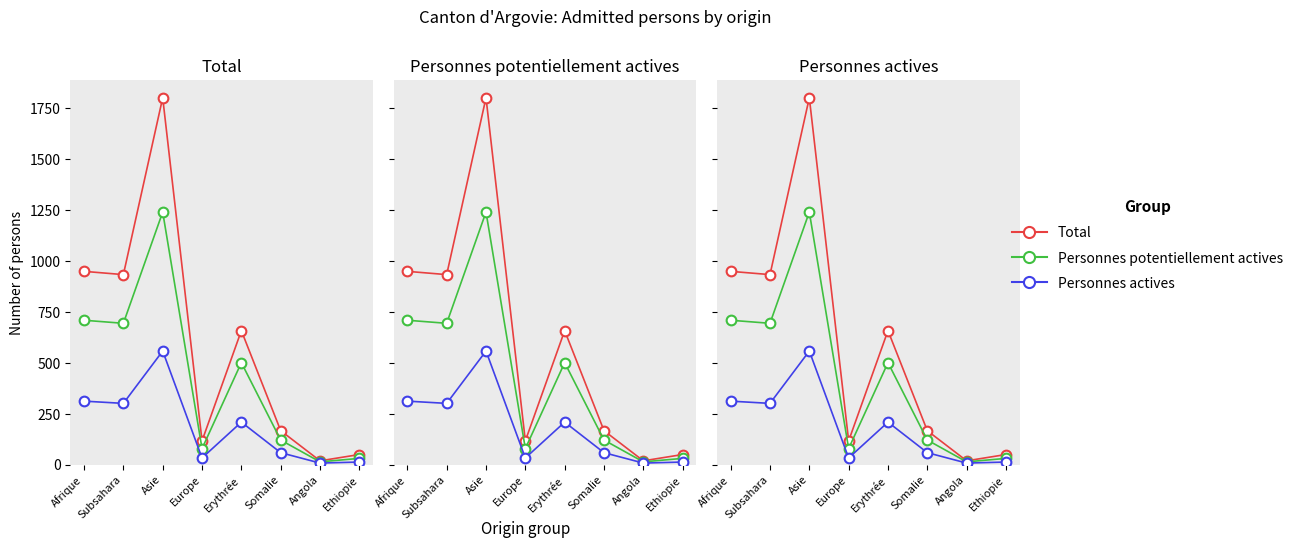

At which label does Personnes actives reach its peak?

Asie